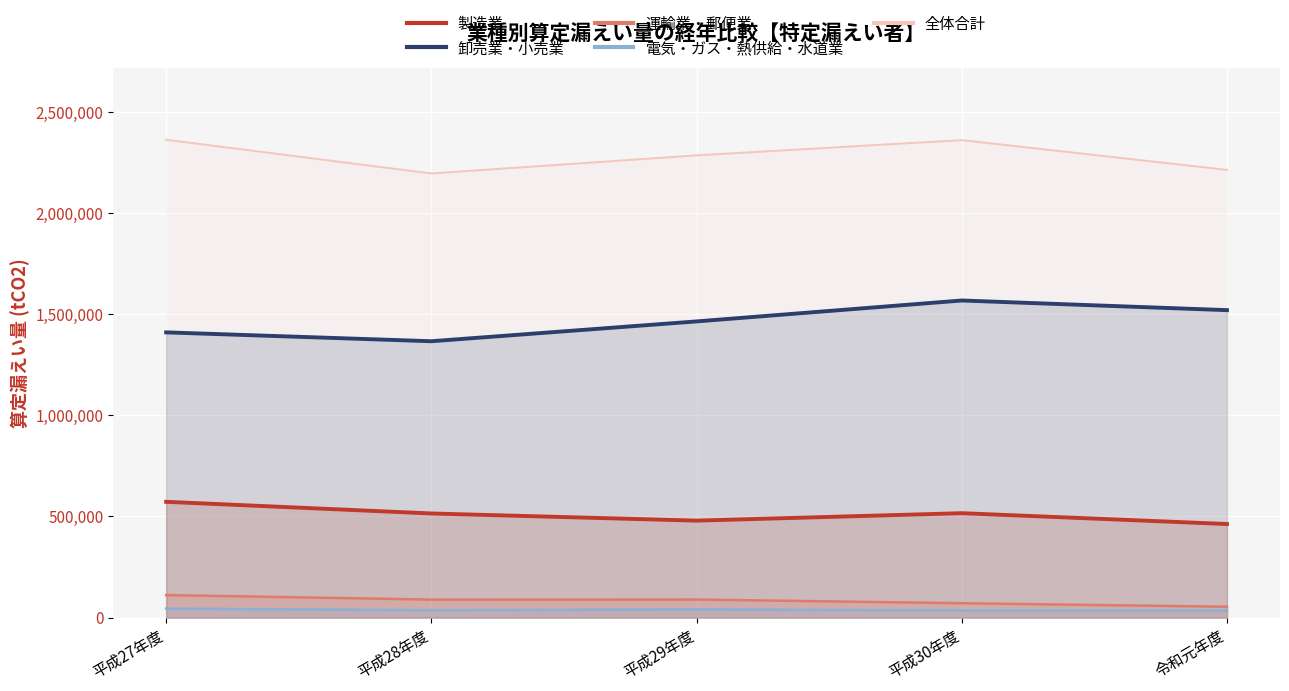

Reading left to right, transcribe all the data shown in this chart.

製造業: 平成27年度=572641	平成28年度=514959	平成29年度=479501	平成30年度=516383	令和元年度=462783
卸売業・小売業: 平成27年度=1410928	平成28年度=1367084	平成29年度=1465139	平成30年度=1568660	令和元年度=1520878
運輸業・郵便業: 平成27年度=111349	平成28年度=88895	平成29年度=89213	平成30年度=70907	令和元年度=53691
電気・ガス・熱供給・水道業: 平成27年度=44301	平成28年度=36374	平成29年度=40453	平成30年度=34781	令和元年度=34754
全体合計: 平成27年度=2364086	平成28年度=2197021	平成29年度=2286719	平成30年度=2362142	令和元年度=2215035